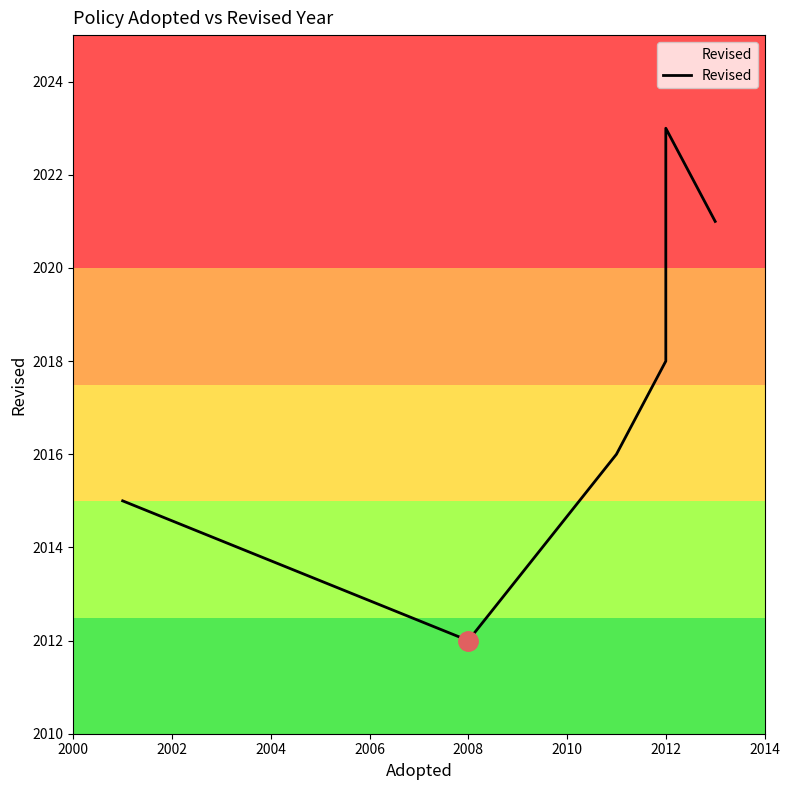

True or false: the data shows 468 at 2012.

False